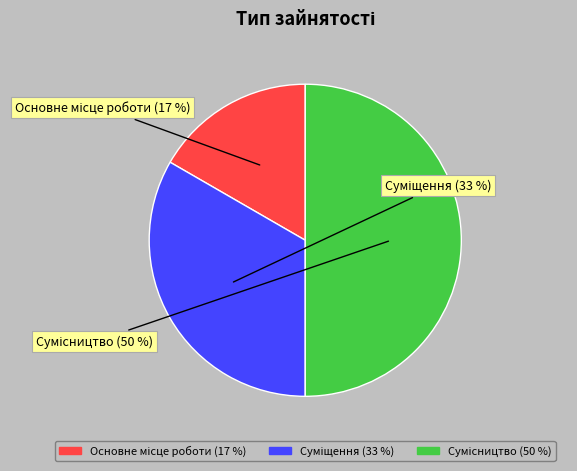

How many segments does this pie chart have?

3